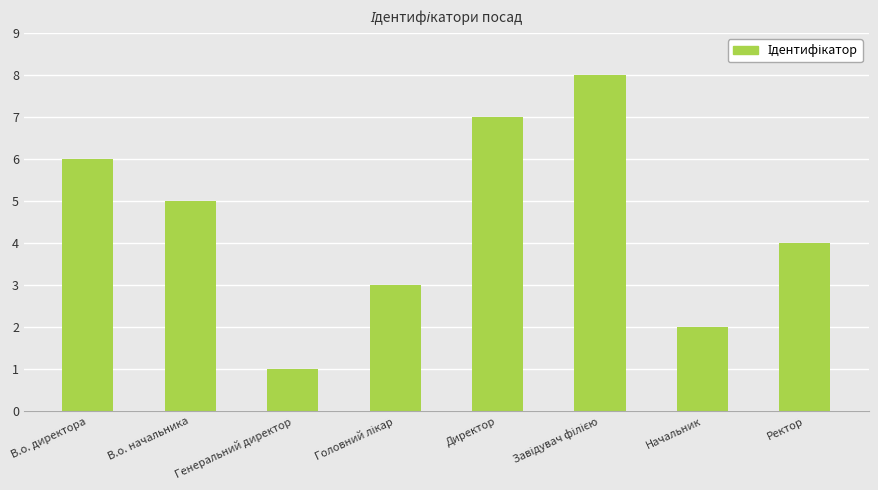

What is the change in value from В.о. начальника to Генеральний директор?

-4